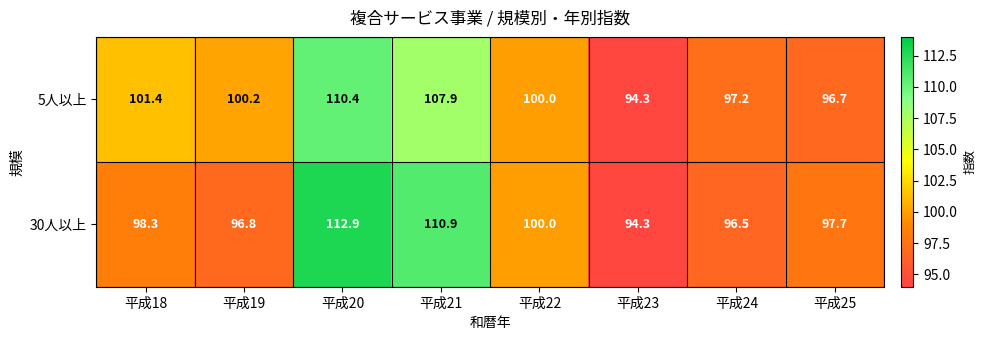

What is the difference between the maximum and minimum values in the 5人以上 series?

16.1